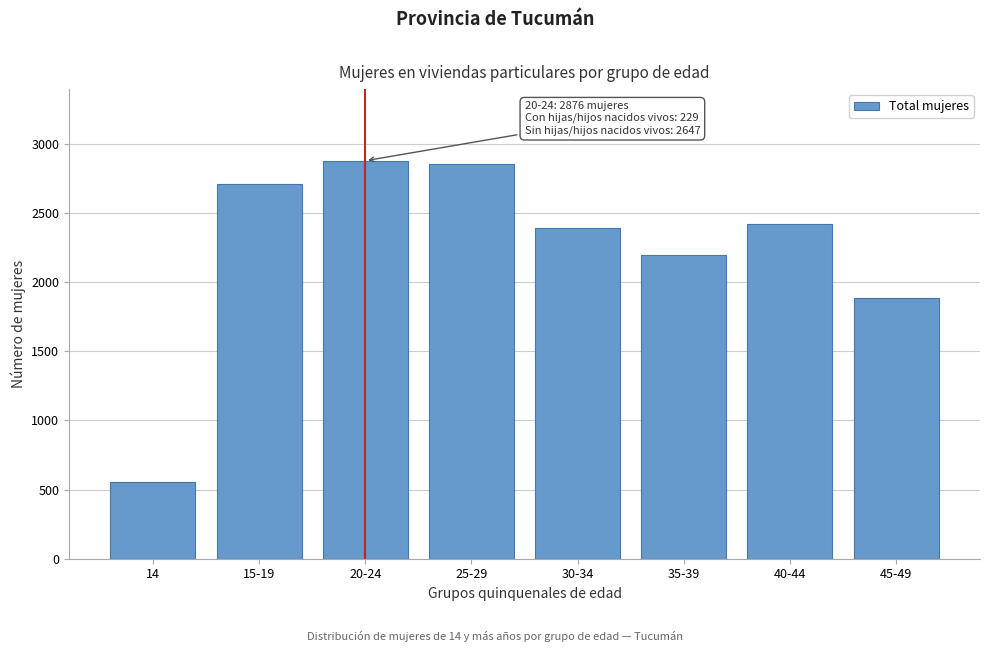

Reading left to right, transcribe all the data shown in this chart.

14=557	15-19=2707	20-24=2876	25-29=2852	30-34=2389	35-39=2197	40-44=2419	45-49=1882